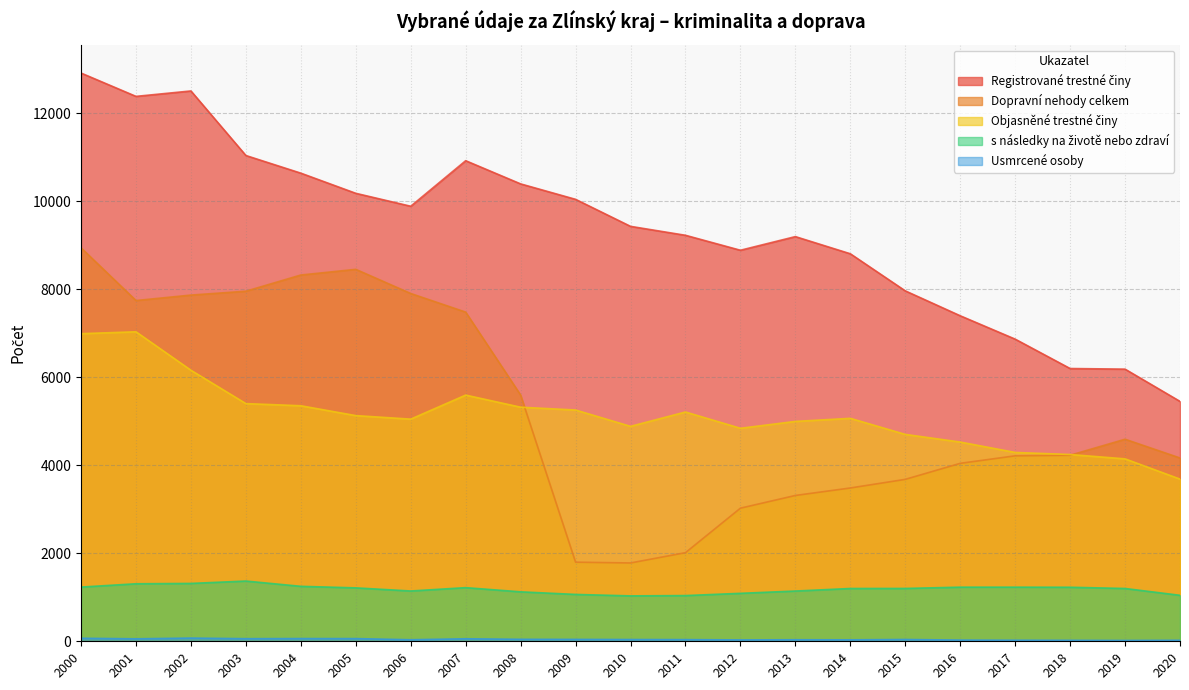

True or false: Usmrcené osoby and s následky na životě nebo zdraví intersect in this chart.

False